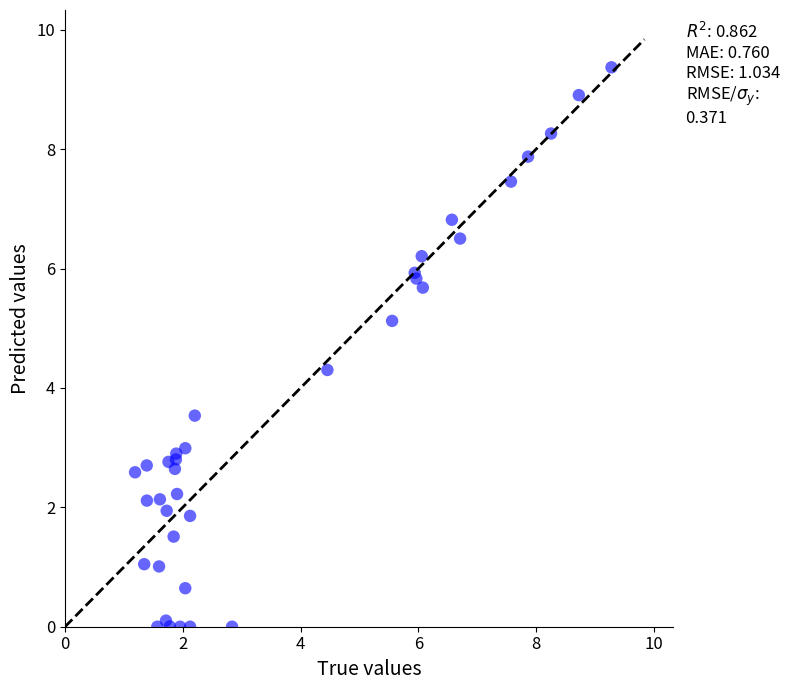

What Y value in the scatter plot is closest to 4?

4.3